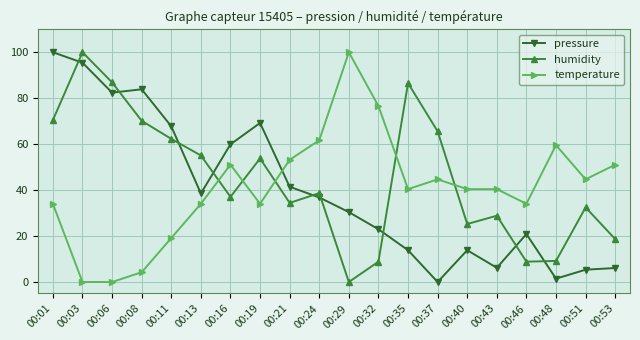

Rank the series at 00:53 from lowest to highest value.

pressure, humidity, temperature